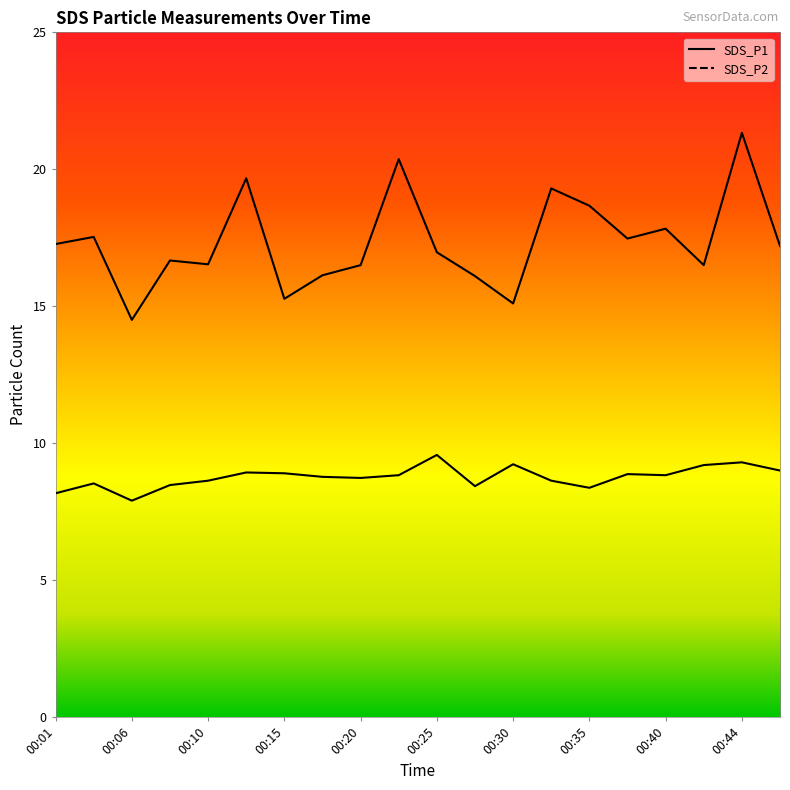

Does the chart have visible grid lines?

No